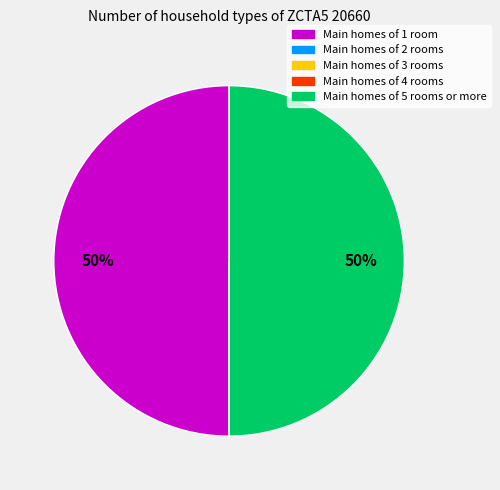

To the nearest percent, what is the difference between the largest and smallest slice percentages?

50%